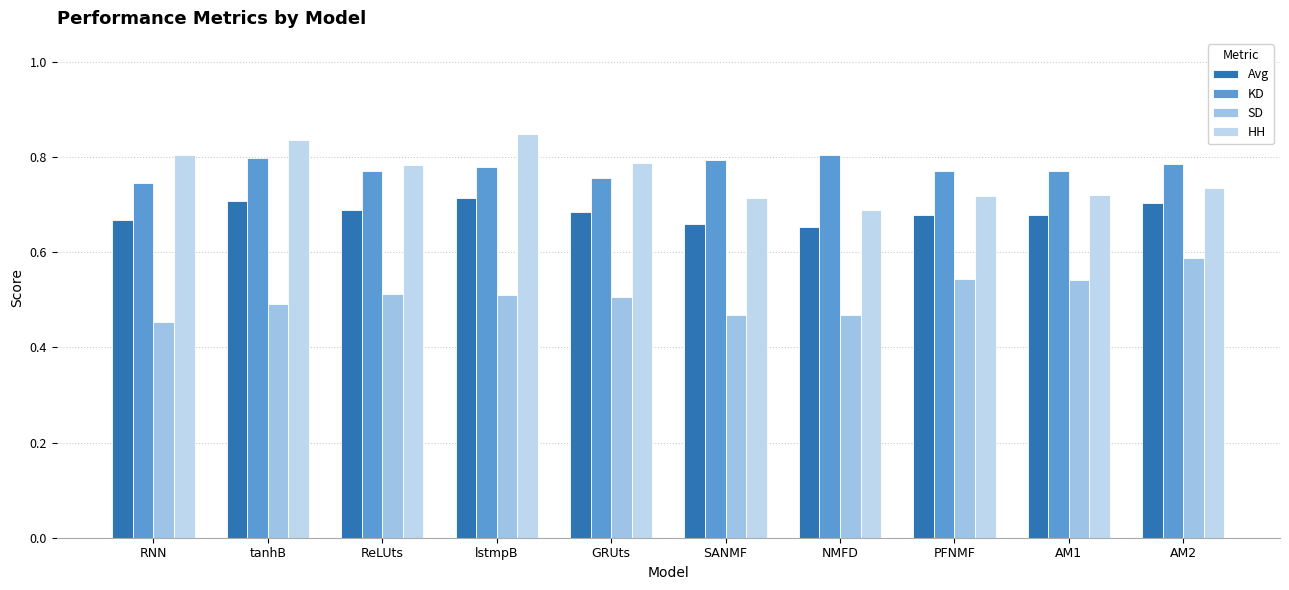

How many categories are shown in the chart?

10